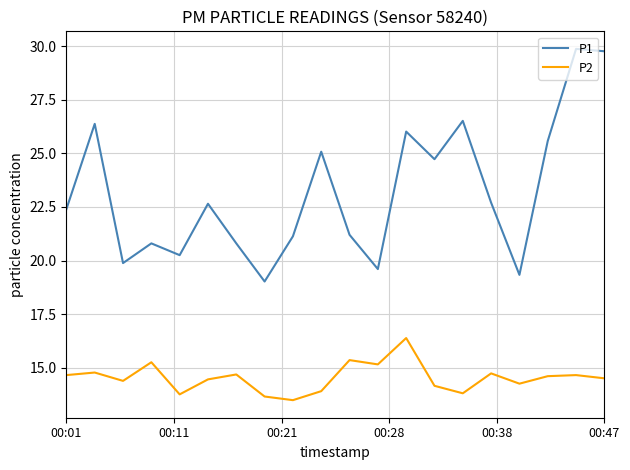

Is this an area chart (filled region under the line)?

No